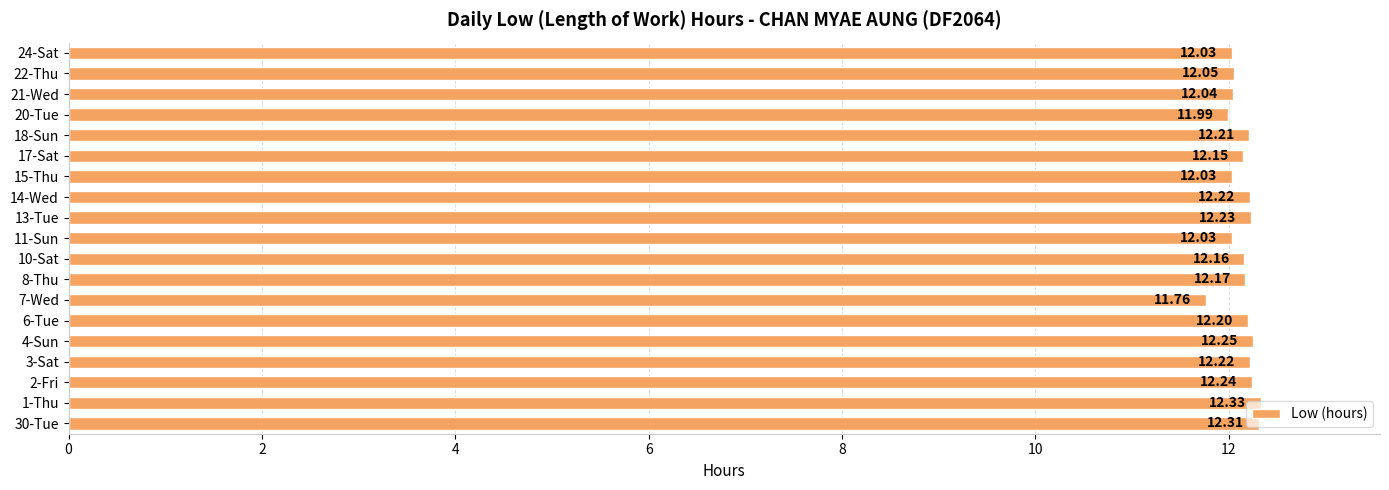

What is the difference between the maximum and second lowest values?

0.3